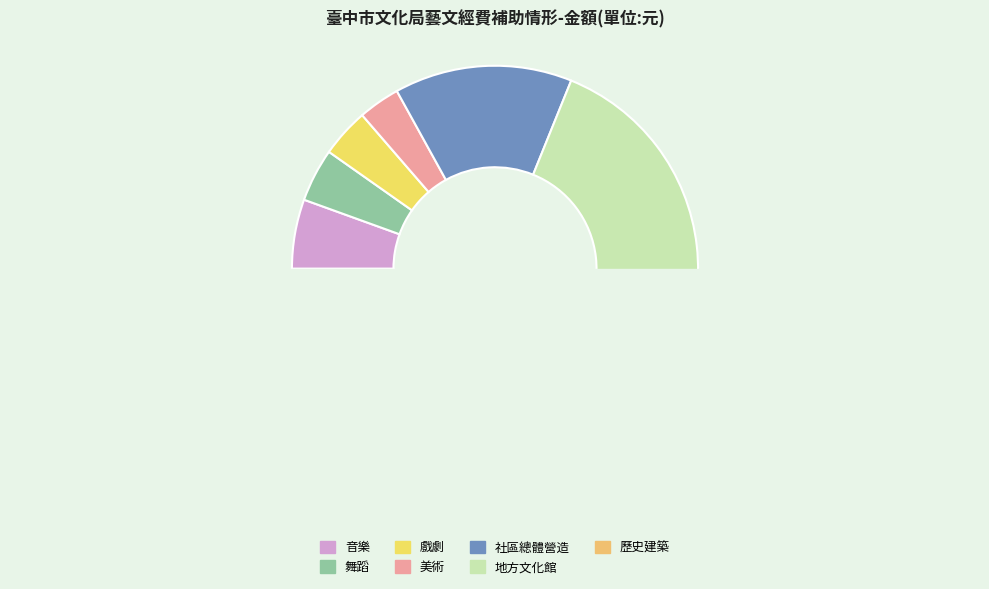

Count the number of slices in the pie.

7